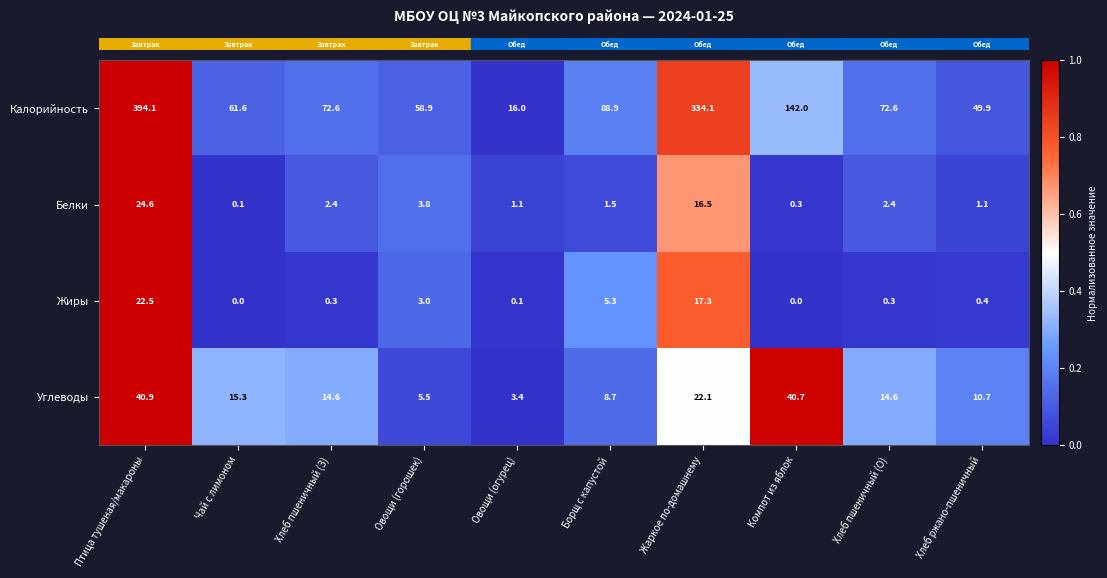

Which series has the largest range (max minus min)?

Калорийность